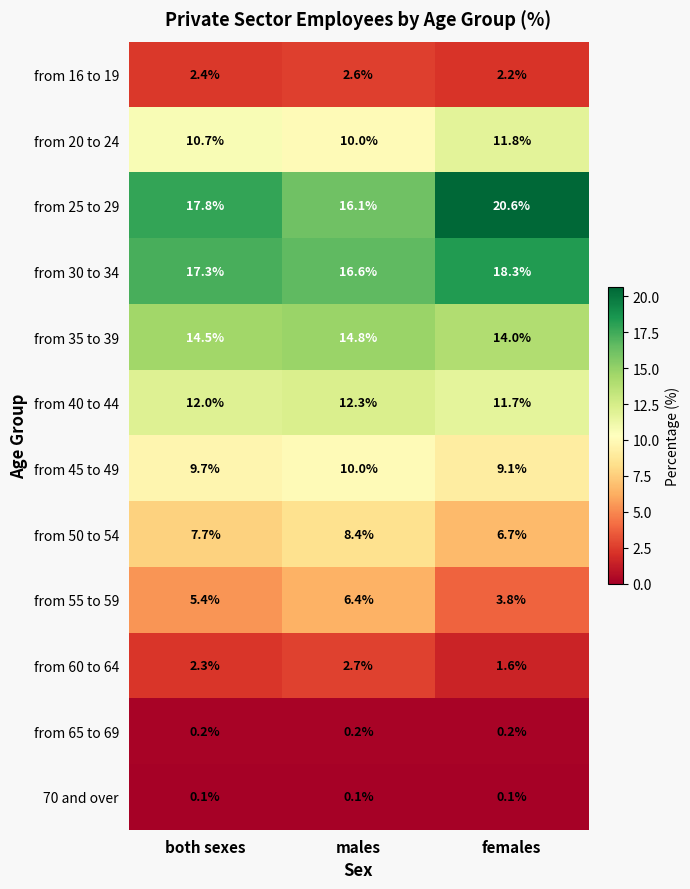

Rank the series at females from highest to lowest value.

from 25 to 29, from 30 to 34, from 35 to 39, from 20 to 24, from 40 to 44, from 45 to 49, from 50 to 54, from 55 to 59, from 16 to 19, from 60 to 64, from 65 to 69, 70 and over